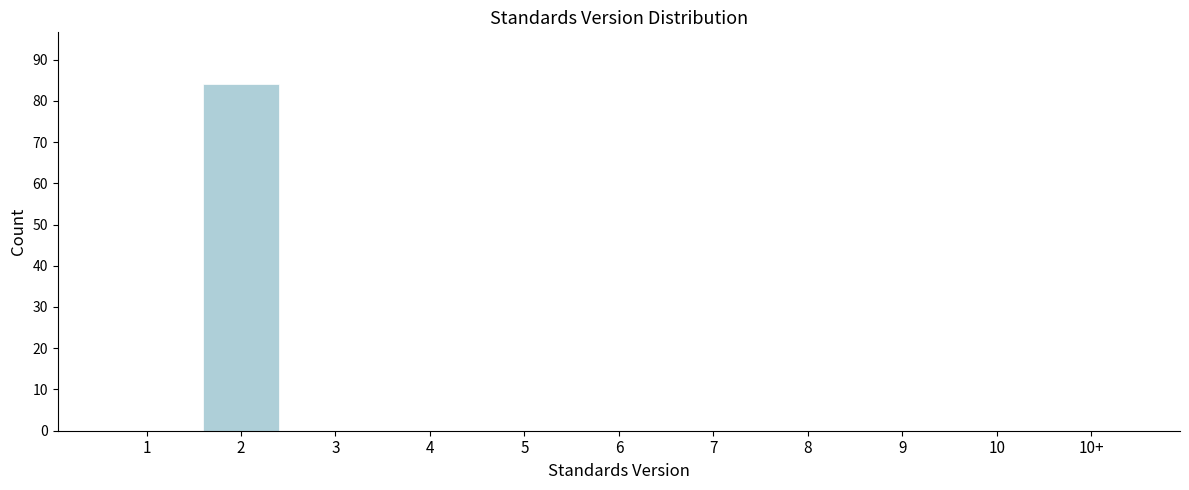

Reading left to right, transcribe all the data shown in this chart.

1=0	2=84	3=0	4=0	5=0	6=0	7=0	8=0	9=0	10=0	10+=0